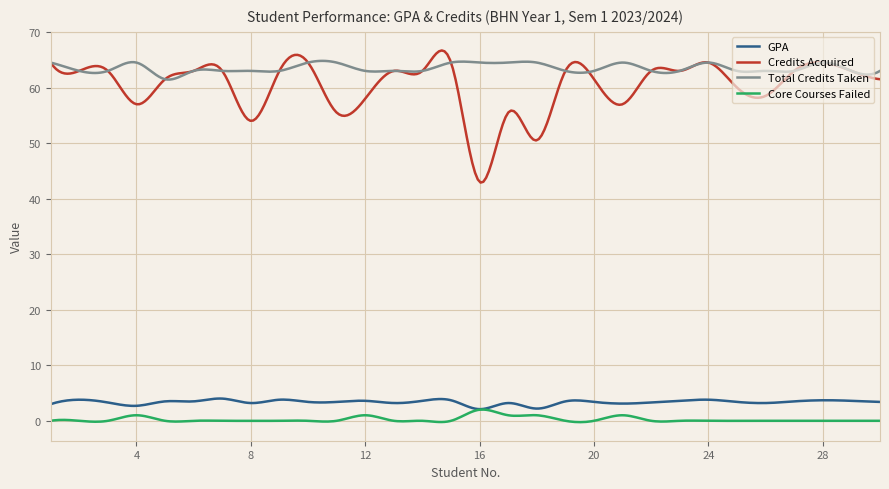

Which series has the largest range (max minus min)?

Credits Acquired